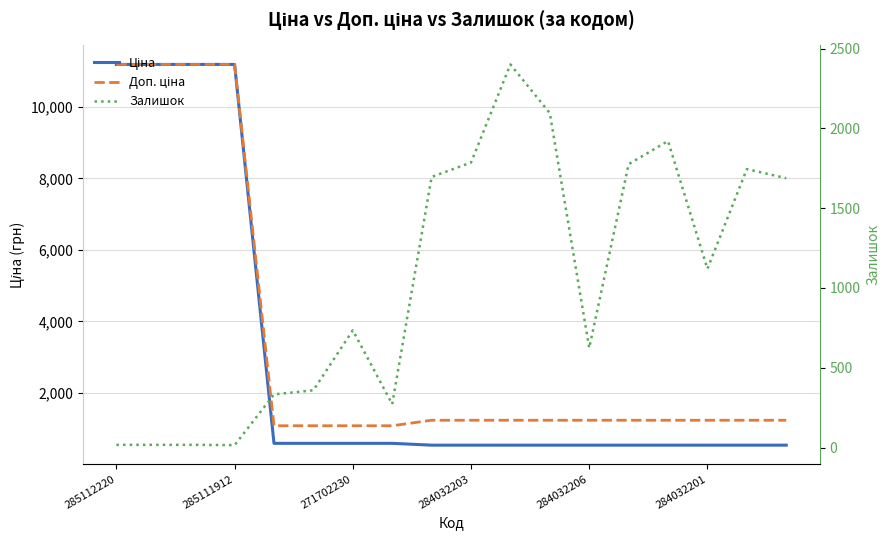

Is this an area chart (filled region under the line)?

No